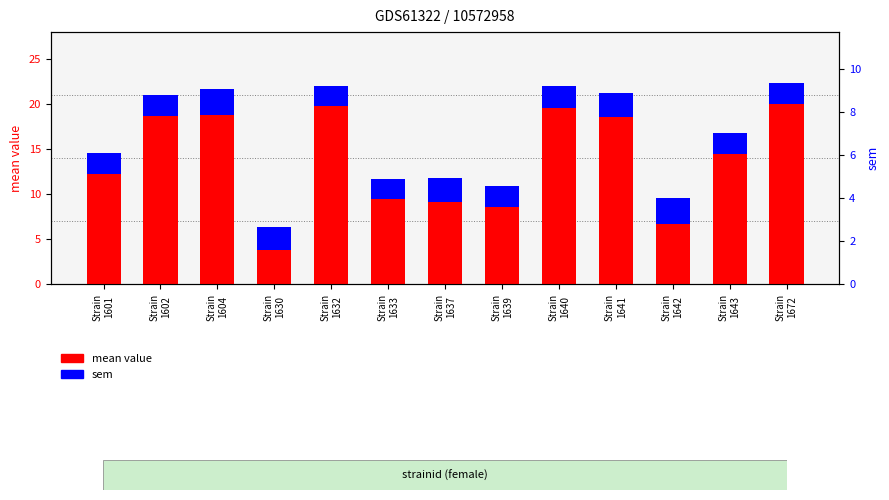

What is the average value of the sem series?

2.5